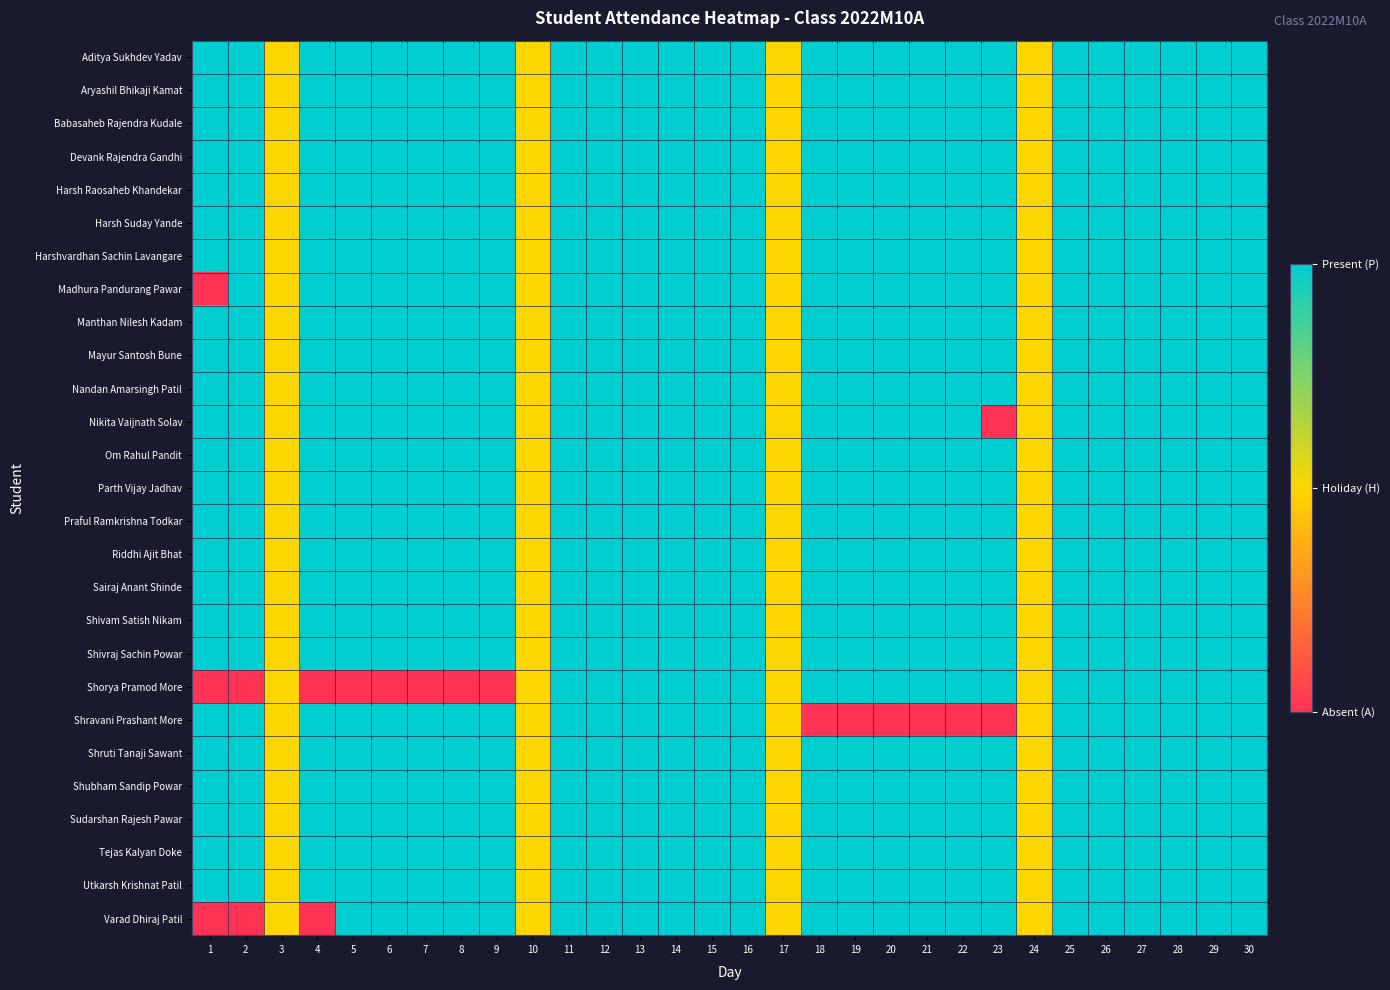

Which category has the lowest value across all series?

1